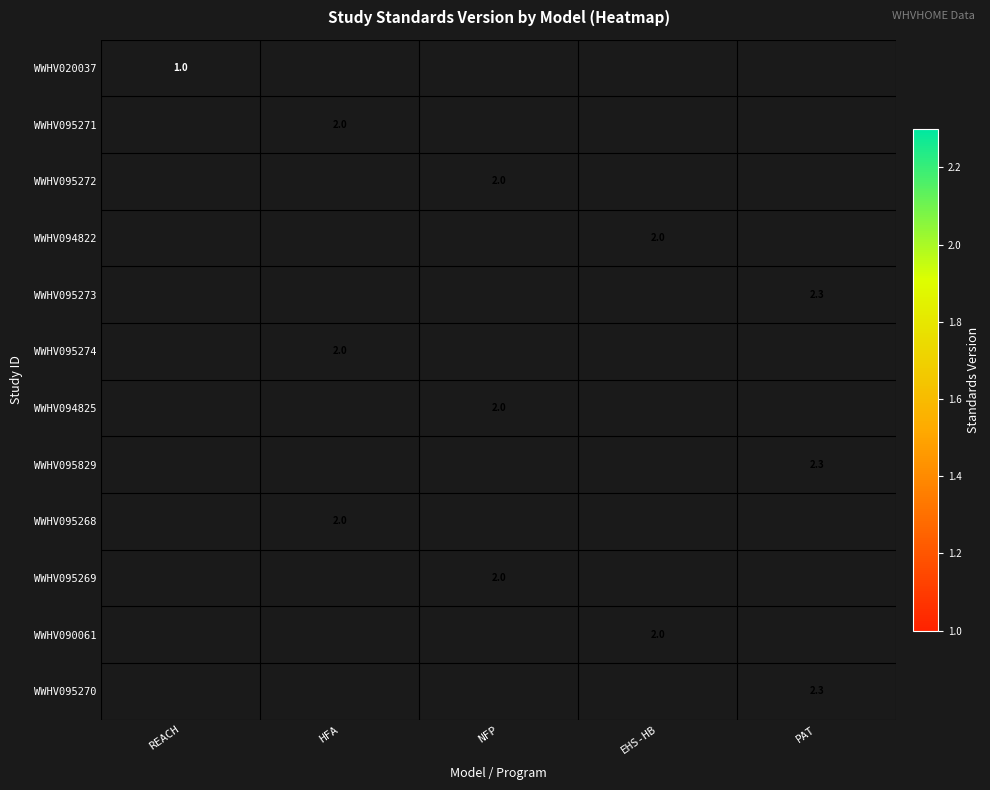

Is it true that WWHV095829 equals 3.3 at PAT?

False